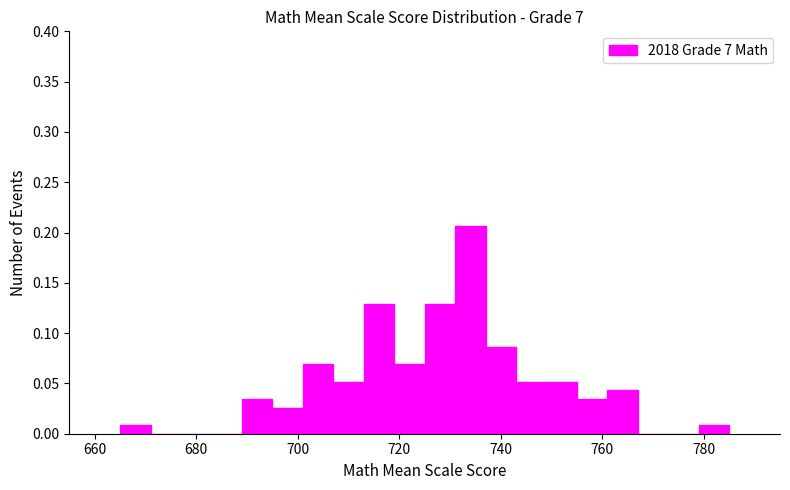

Around what value on the x-axis is the tallest bar? Give the approximate position of its centre, as read against the axis.

734